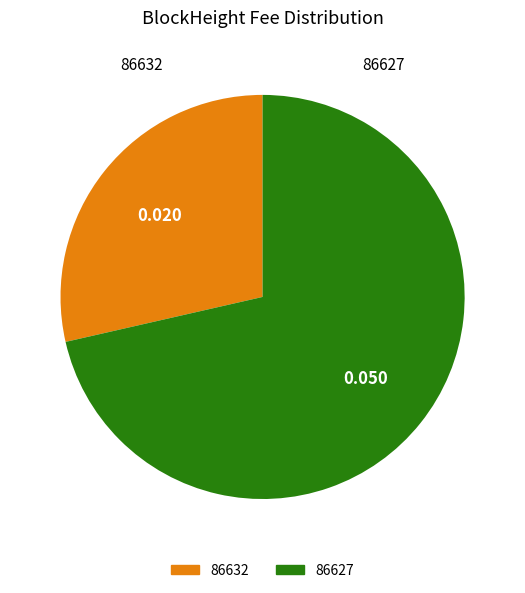

Which category has the smallest portion of the pie?

86632